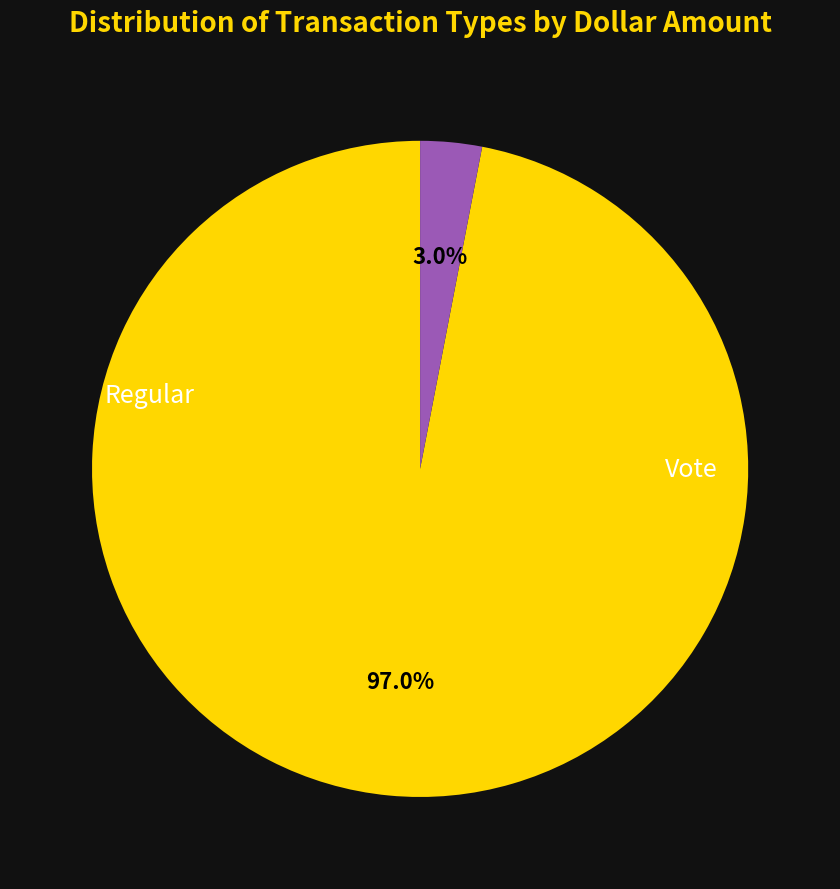

Is there a majority slice in this chart?

Yes